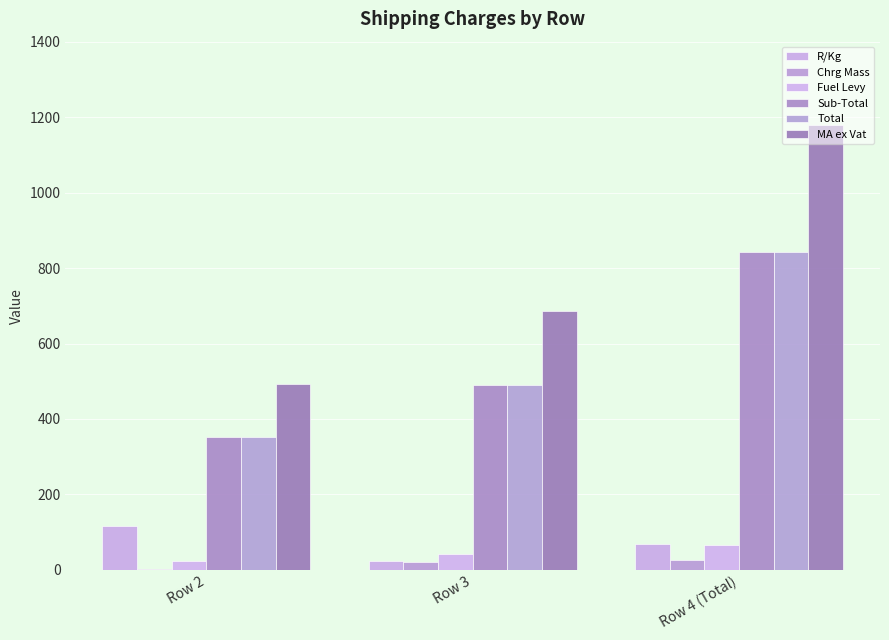

How many groups of bars are there?

3